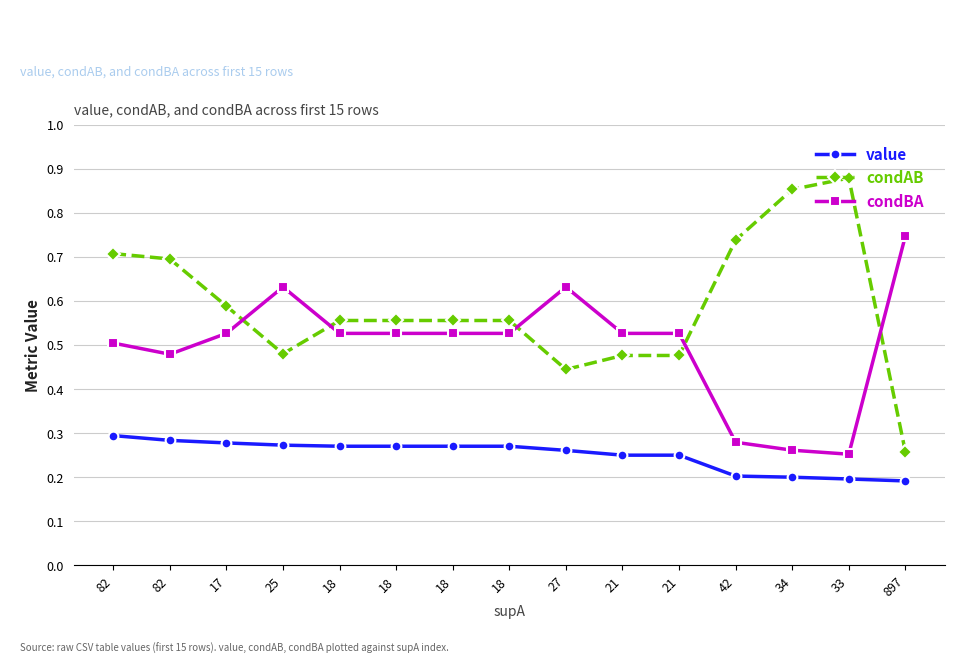

Which series changed the most between 21 and 42?

condAB